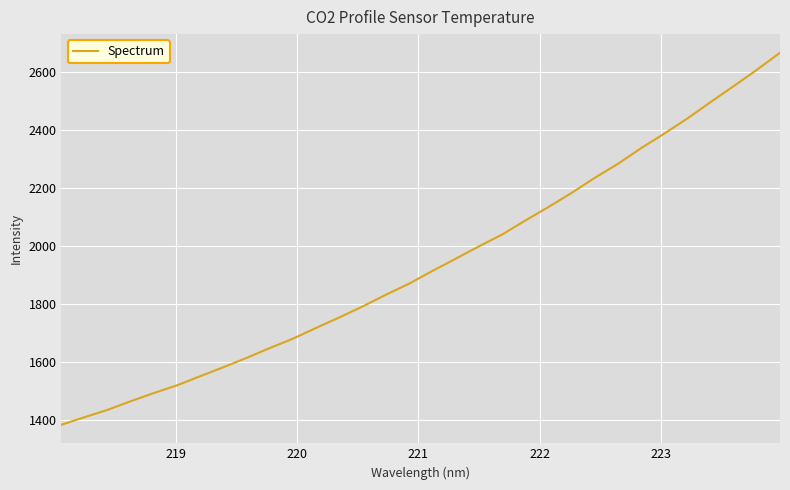

Reading left to right, extract all data points from this chart.

1382.8	1408.8	1434.4	1464.3	1492.7	1519.5	1550.9	1582.2	1614.3	1648.3	1680.8	1718.1	1754.2	1792.1	1832.4	1870.7	1914.3	1956.5	1999.0	2039.8	2088.2	2134.9	2183.8	2235.8	2284.2	2338.3	2388.5	2440.9	2497.6	2552.8	2609.1	2668.2